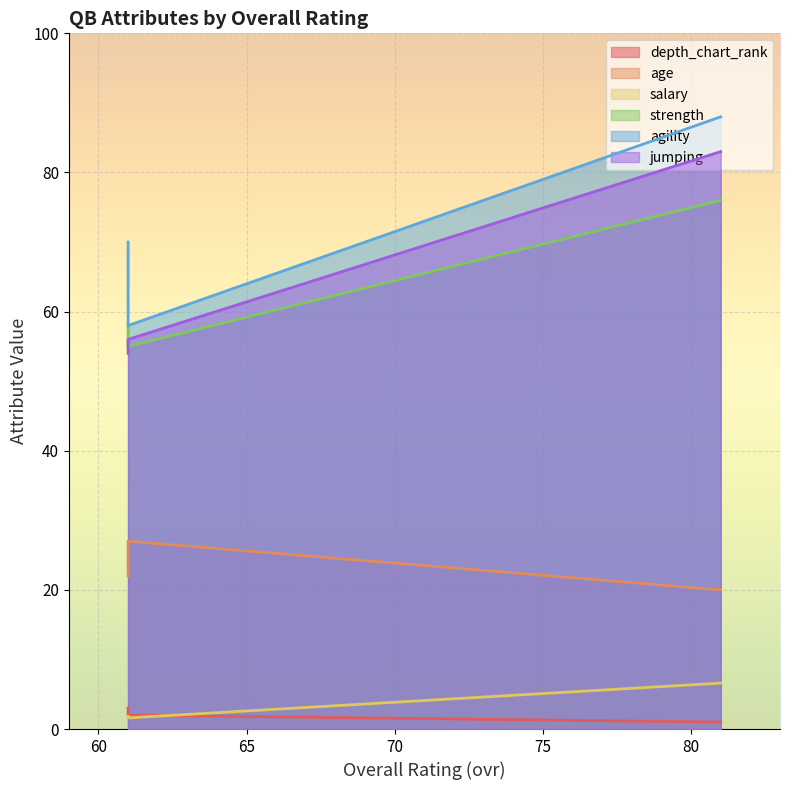

Is the value of depth_chart_rank at 61 greater than the value of agility at 61?

No